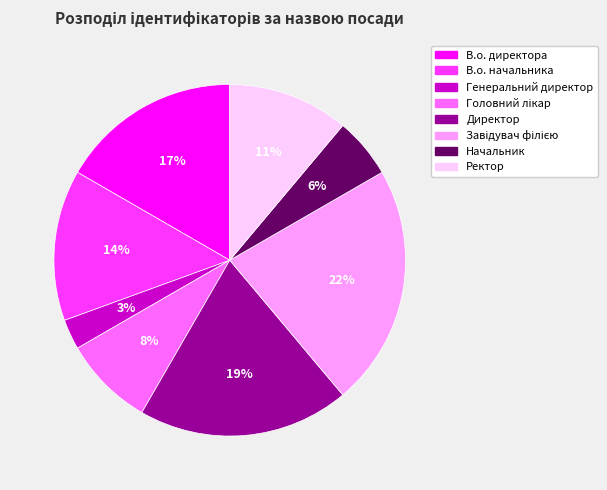

Is it true that Начальник is 6% of the pie?

True